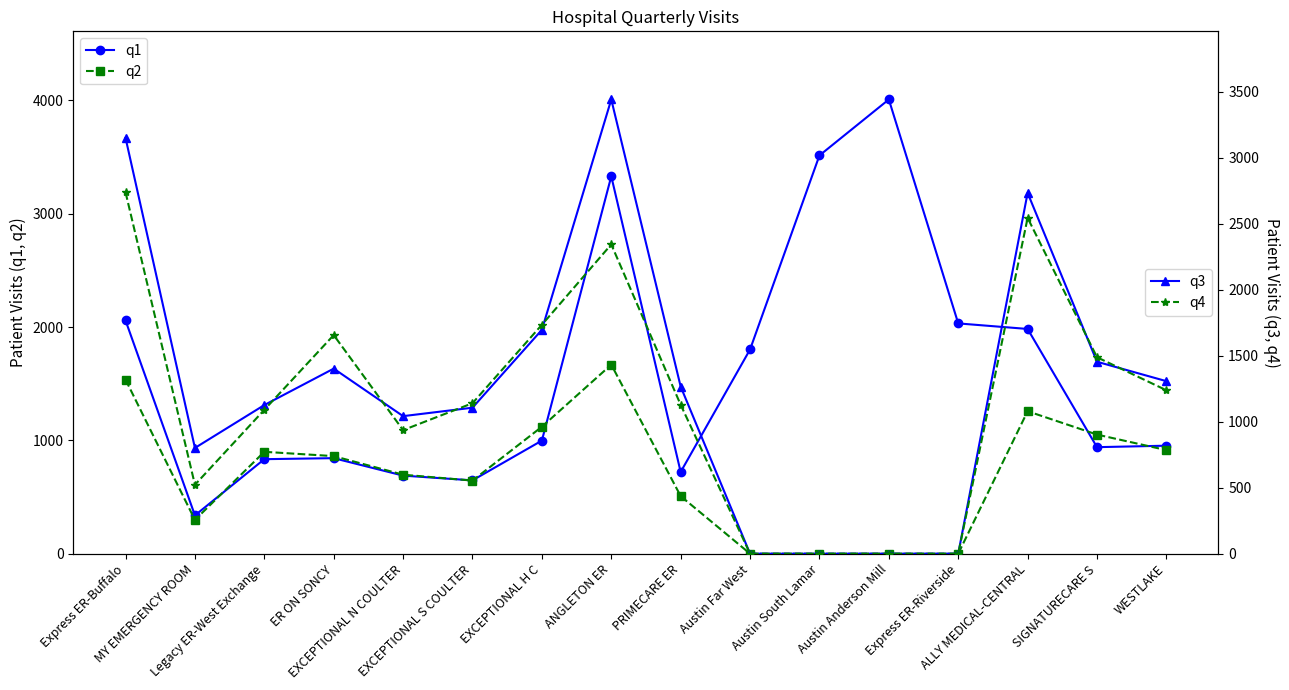

Rank the categories by q1 value from lowest to highest.

MY EMERGENCY ROOM, EXCEPTIONAL S COULTER, EXCEPTIONAL N COULTER, PRIMECARE ER, Legacy ER-West Exchange, ER ON SONCY, SIGNATURECARE S, WESTLAKE, EXCEPTIONAL H C, Austin Far West, ALLY MEDICAL-CENTRAL, Express ER-Riverside, Express ER-Buffalo, ANGLETON ER, Austin South Lamar, Austin Anderson Mill